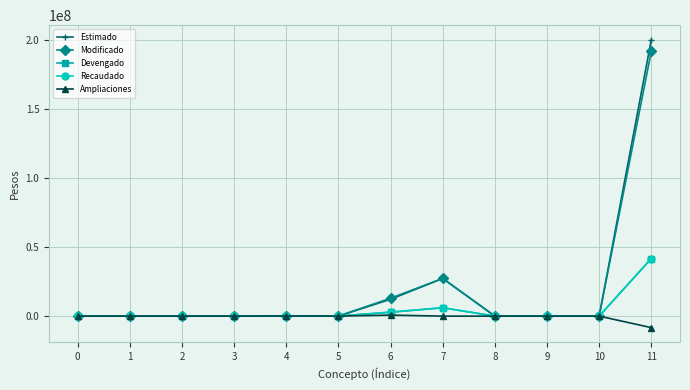

The value of Ampliaciones at 8 is 0. True or false?

True